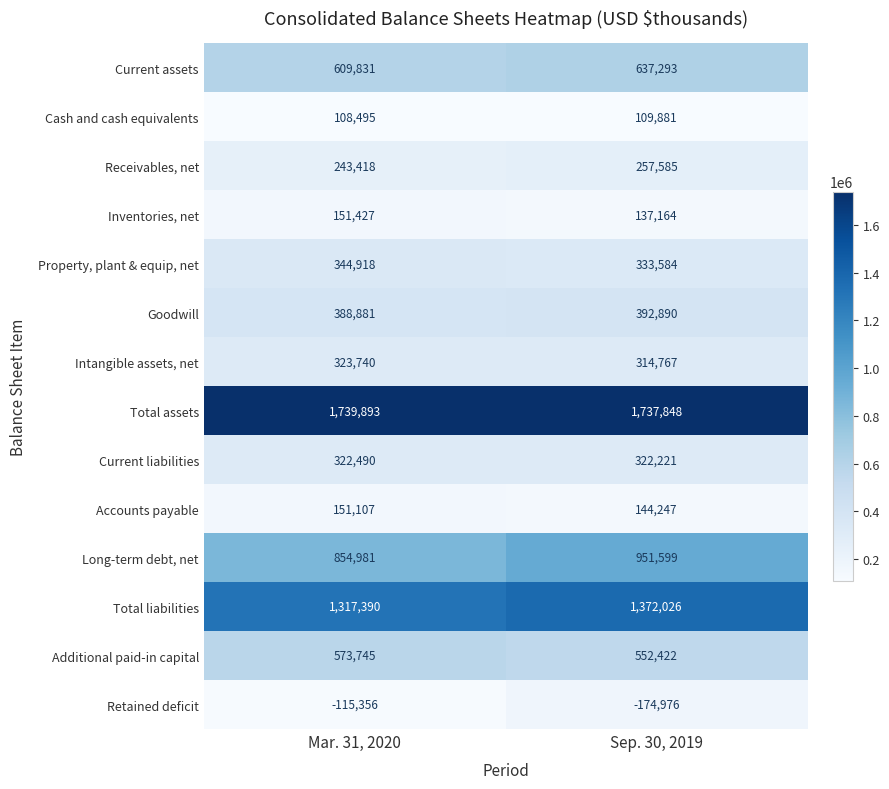

Reading left to right, extract all data points from this chart.

Current assets: 609831	637293
Cash and cash equivalents: 108495	109881
Receivables, net: 243418	257585
Inventories, net: 151427	137164
Property, plant & equip, net: 344918	333584
Goodwill: 388881	392890
Intangible assets, net: 323740	314767
Total assets: 1739893	1737848
Current liabilities: 322490	322221
Accounts payable: 151107	144247
Long-term debt, net: 854981	951599
Total liabilities: 1317390	1372026
Additional paid-in capital: 573745	552422
Retained deficit: -115356	-174976